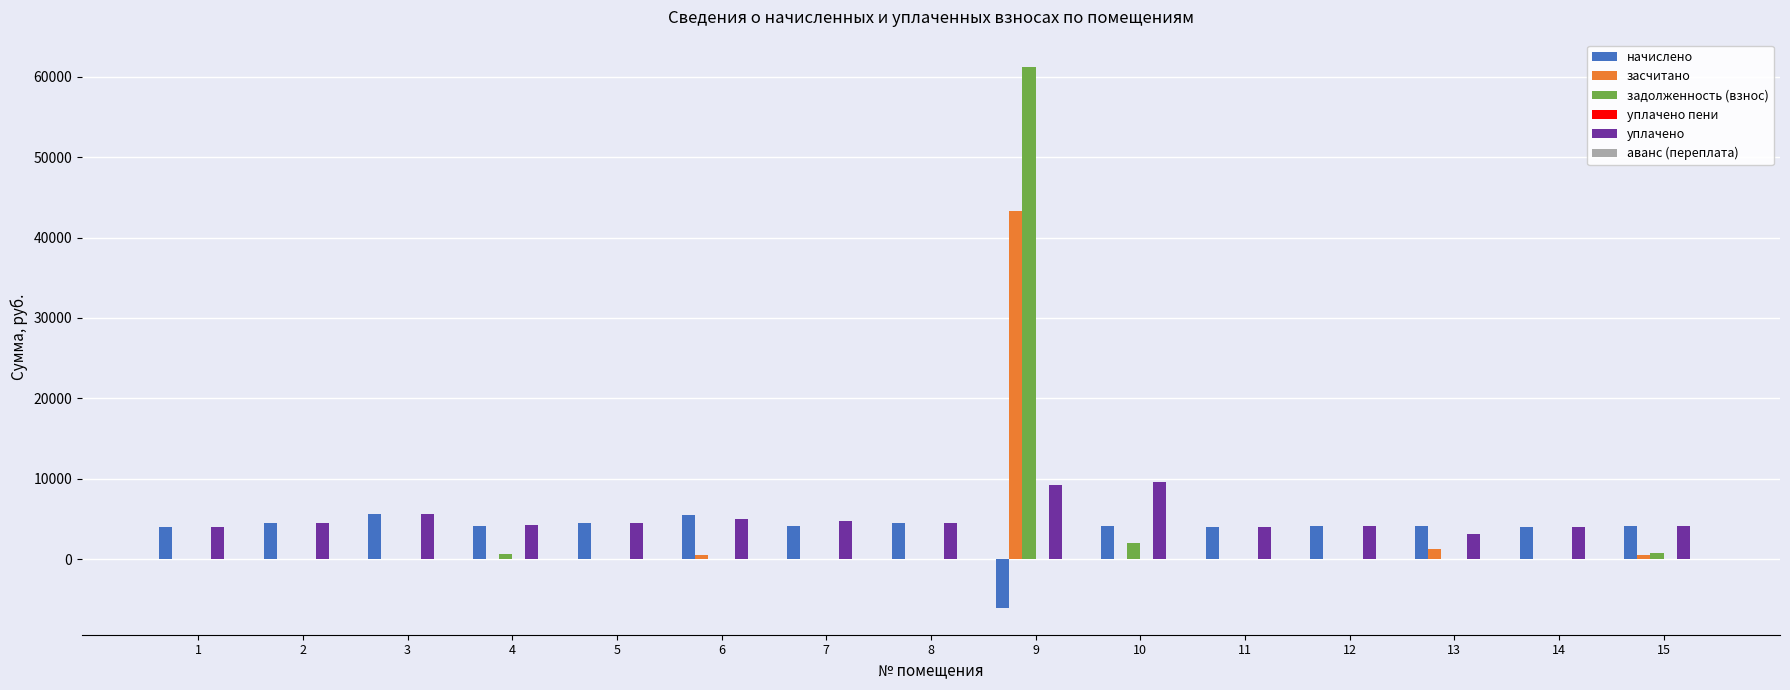

The value of засчитано at 8 is -21572.5. True or false?

False